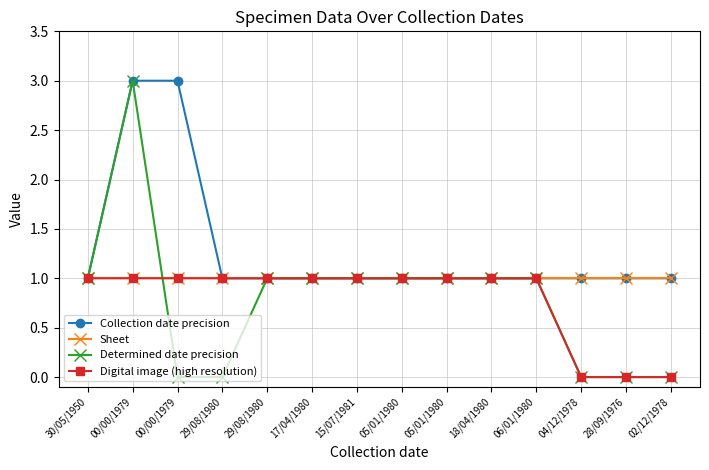

True or false: Determined date precision and Digital image (high resolution) cross at least once.

True